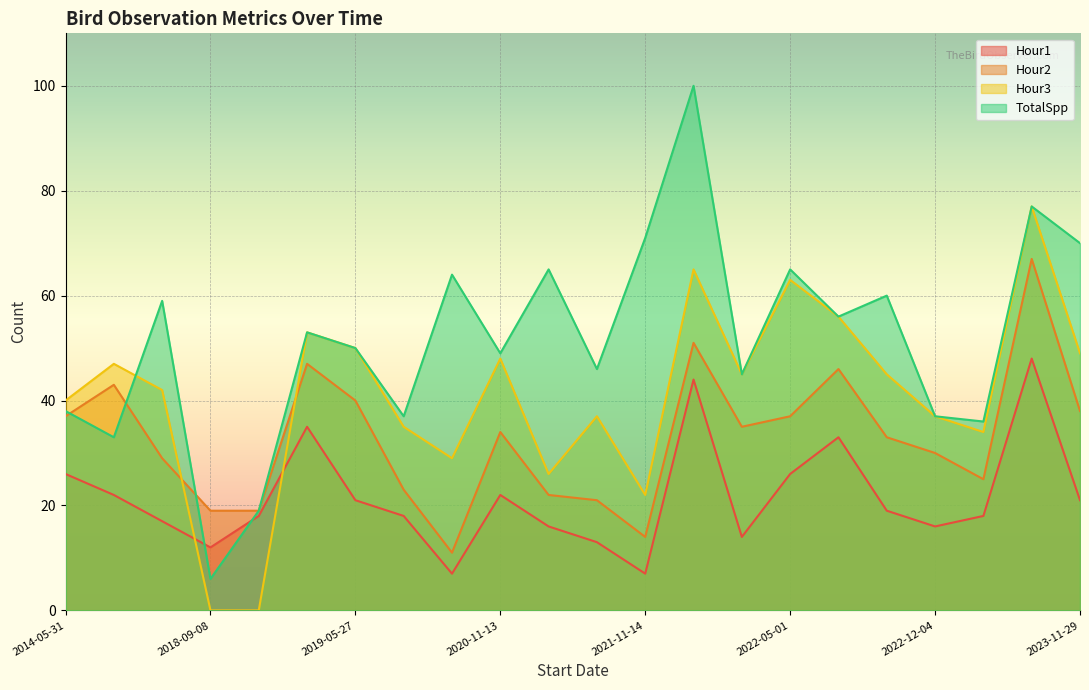

What is the value of the Hour1 point at the 16th from the left?

26